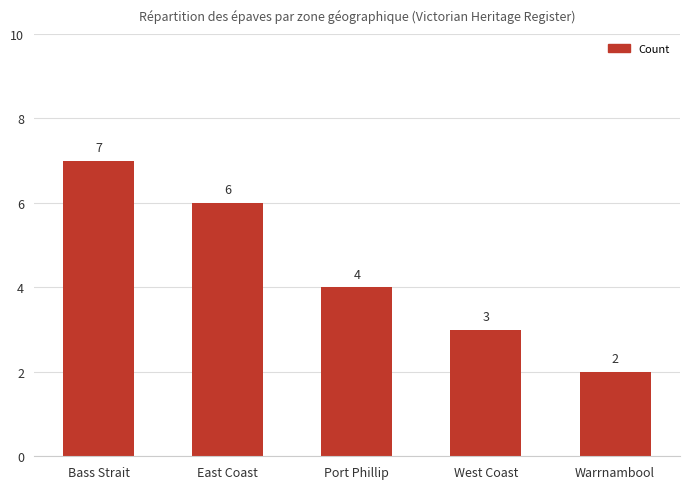

Are the bars grouped side by side (vs. stacked)?

No